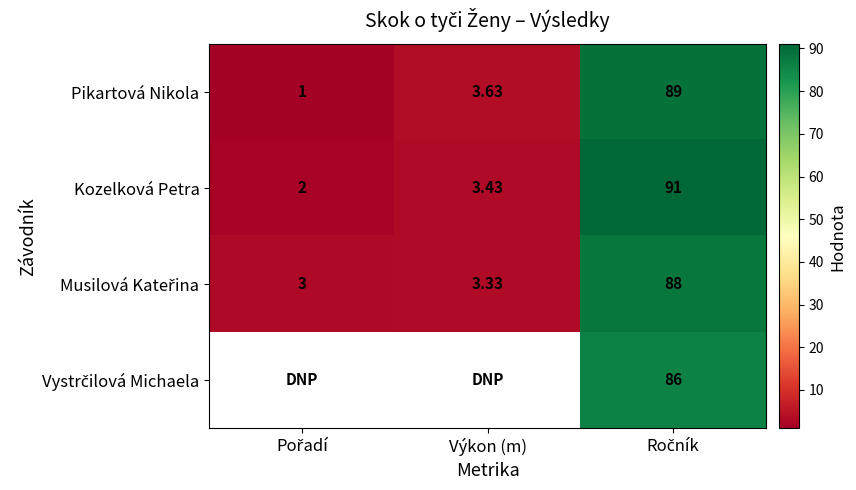

Between Pořadí and Ročník, which is larger?

Ročník